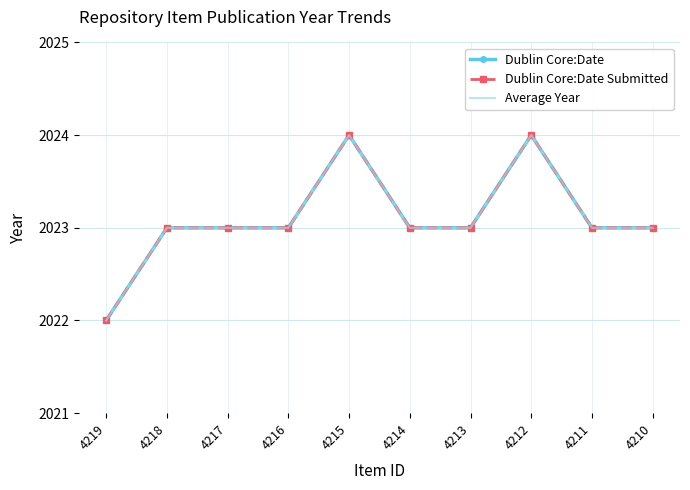

True or false: Dublin Core:Date Submitted has more than 1 points higher than both neighbors.

True